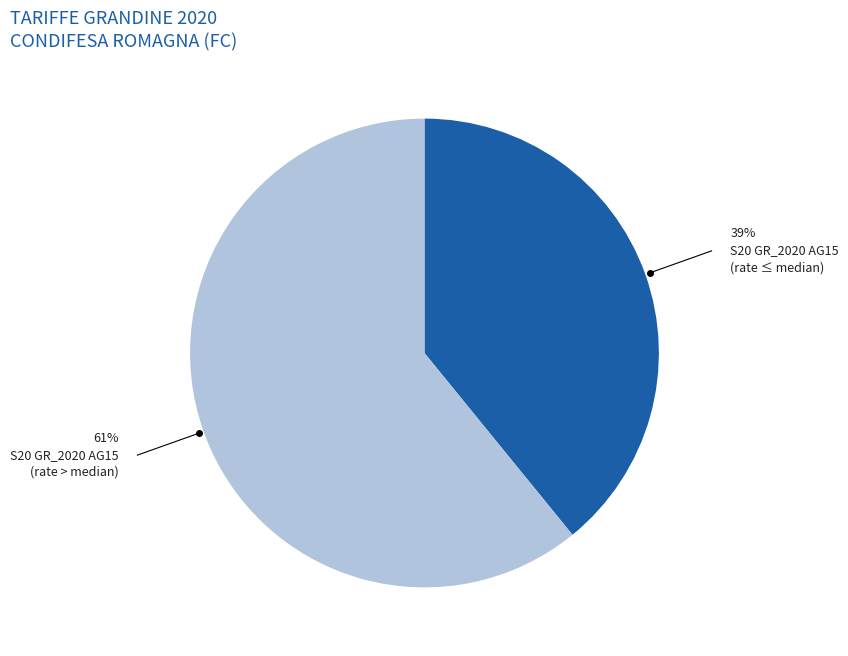

Is there any slice that represents more than half of the pie?

Yes